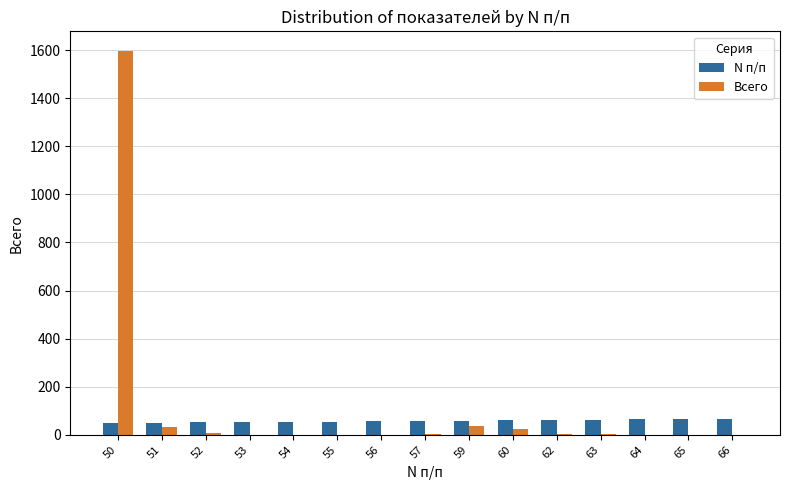

How many distinct data groups are displayed?

2